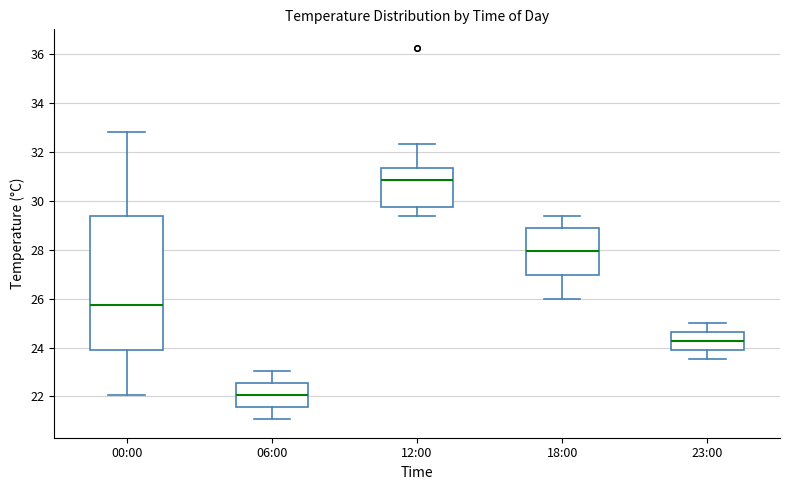

Reading left to right, transcribe this box plot: for each box, give where its median line is, the range the box spans, and where its two whiskers end, as read against the y-axis. The values are not printed on the chart, so give them approximately, as read against the axis.

00:00: median 25.8, box 23.8 to 29.4, whiskers 22.0 to 32.8
06:00: median 22.0, box 21.6 to 22.6, whiskers 21.0 to 23.0
12:00: median 30.8, box 29.8 to 31.4, whiskers 29.4 to 32.4
18:00: median 28.0, box 27.0 to 29.0, whiskers 26.0 to 29.4
23:00: median 24.2, box 23.8 to 24.6, whiskers 23.6 to 25.0